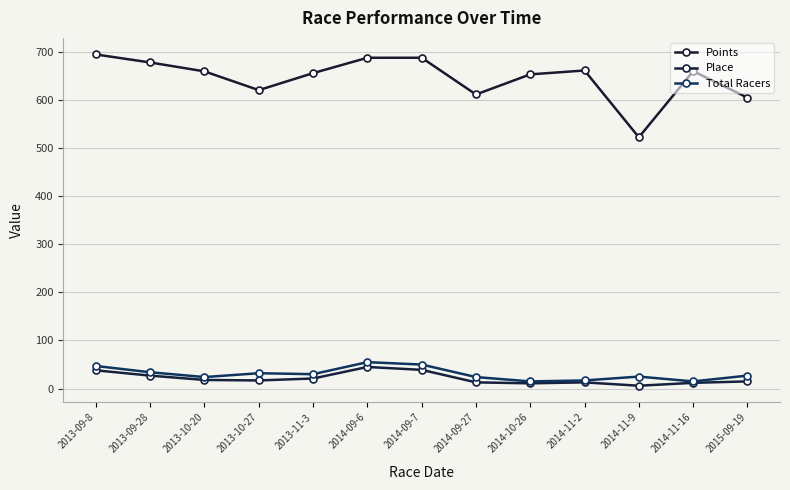

Between 2013-11-3 and 2014-11-2, which series saw the biggest shift?

Total Racers